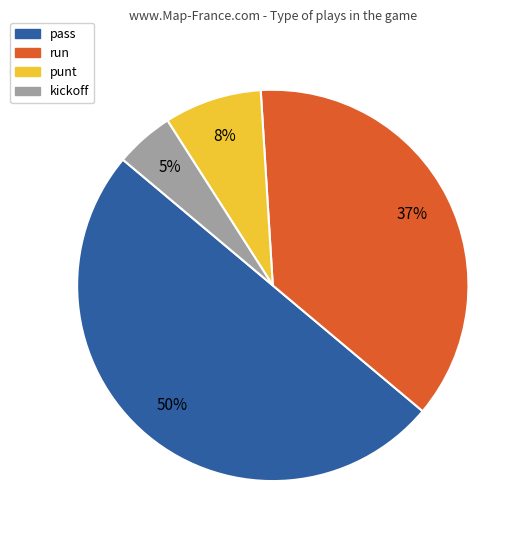

What is the largest slice in the pie chart?

pass